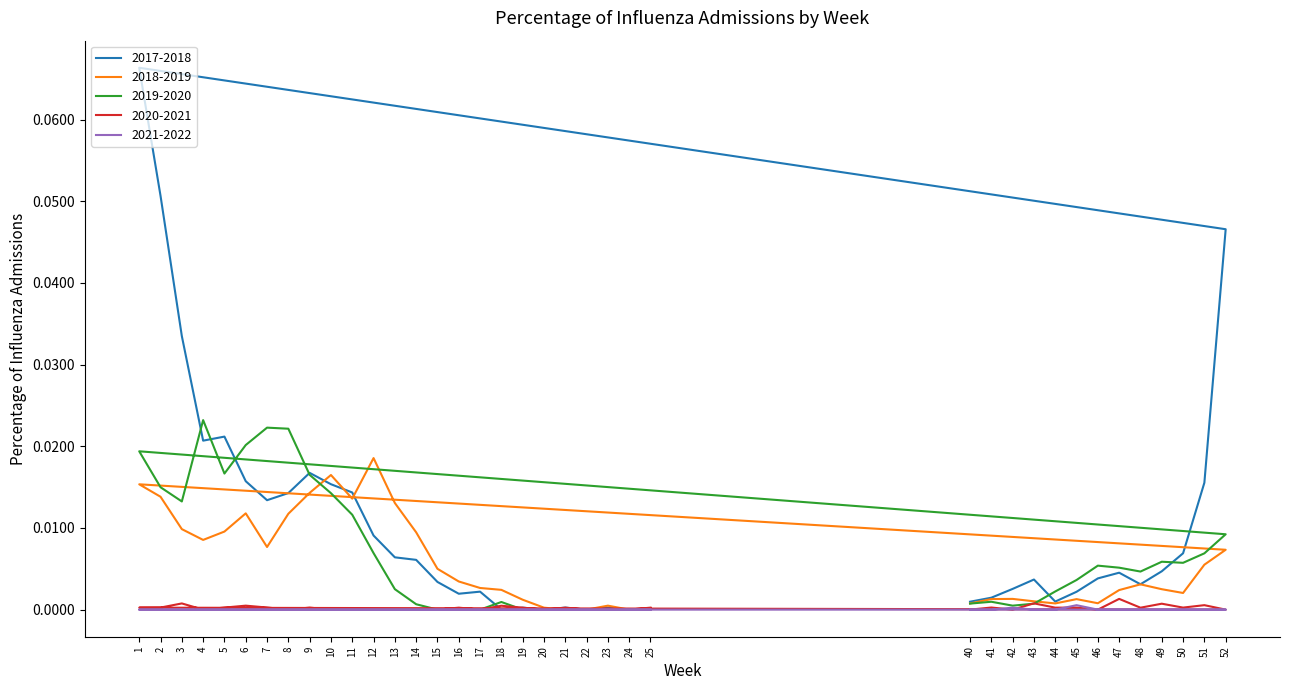

Reading right to left, list all the values displayed in this chart.

2017-2018: 0.0	0.0	0.0	0.0	0.0	0.0	0.0	0.0	0.0	0.0	0.0	0.0	0.0	0.0	0.0	0.0	0.0	0.0	0.0	0.0	0.0	0.0	0.0	0.1	0.1	0.0	0.0	0.0	0.0	0.0	0.0	0.0	0.0	0.0	0.0	0.0	0.0	0.0
2018-2019: 0.0	0.0	0.0	0.0	0.0	0.0	0.0	0.0	0.0	0.0	0.0	0.0	0.0	0.0	0.0	0.0	0.0	0.0	0.0	0.0	0.0	0.0	0.0	0.0	0.0	0.0	0.0	0.0	0.0	0.0	0.0	0.0	0.0	0.0	0.0	0.0	0.0	0.0
2019-2020: 0.0	0.0	0.0	0.0	0.0	0.0	0.0	0.0	0.0	0.0	0.0	0.0	0.0	0.0	0.0	0.0	0.0	0.0	0.0	0.0	0.0	0.0	0.0	0.0	0.0	0.0	0.0	0.0	0.0	0.0	0.0	0.0	0.0	0.0	0.0	0.0	0.0	0.0
2020-2021: 0.0	0.0	0.0	0.0	0.0	0.0	0.0	0.0	0.0	0.0	0.0	0.0	0.0	0.0	0.0	0.0	0.0	0.0	0.0	0.0	0.0	0.0	0.0	0.0	0.0	0.0	0.0	0.0	0.0	0.0	0.0	0.0	0.0	0.0	0.0	0.0	0.0	0.0
2021-2022: 0.0	0.0	0.0	0.0	0.0	0.0	0.0	0.0	0.0	0.0	0.0	0.0	0.0	0.0	0.0	0.0	0.0	0.0	0.0	0.0	0.0	0.0	0.0	0.0	0.0	0.0	0.0	0.0	0.0	0.0	0.0	0.0	0.0	0.0	0.0	0.0	0.0	0.0